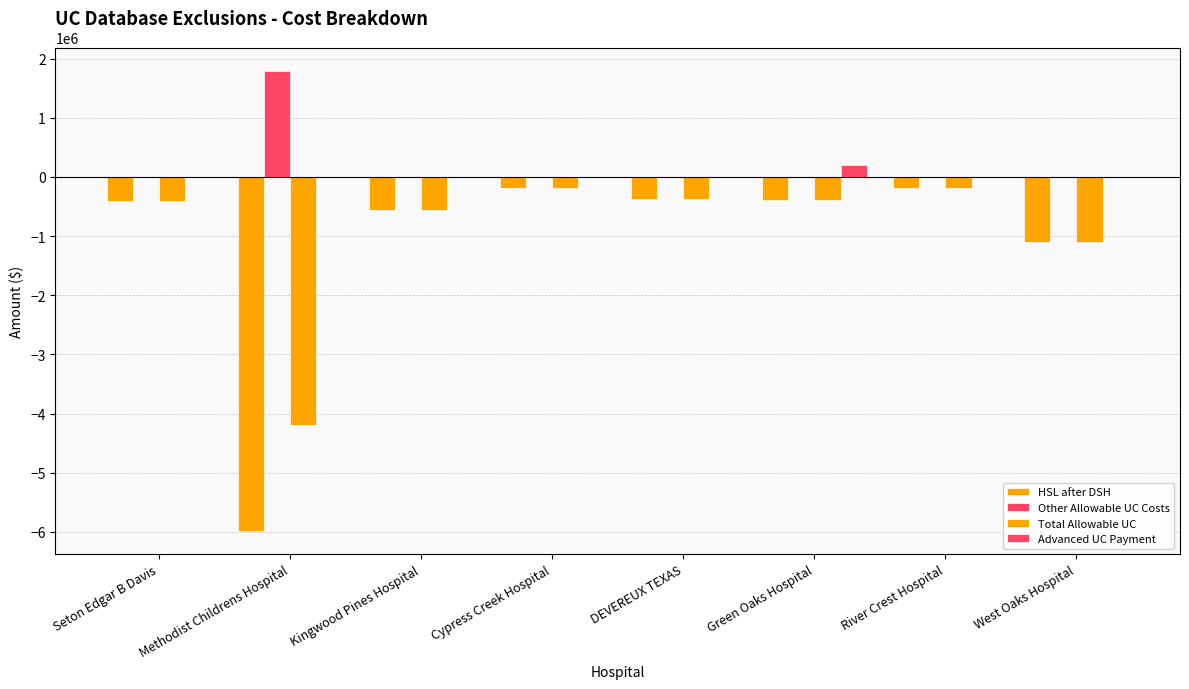

Which series has the largest total across all categories?

Other Allowable UC Costs